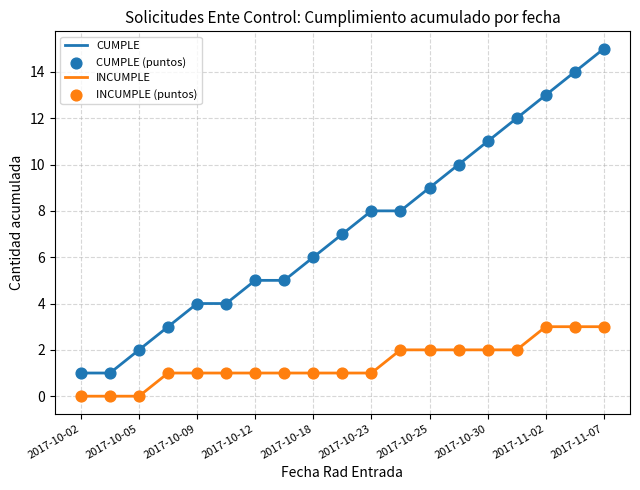

Which series has the widest spread of values?

CUMPLE